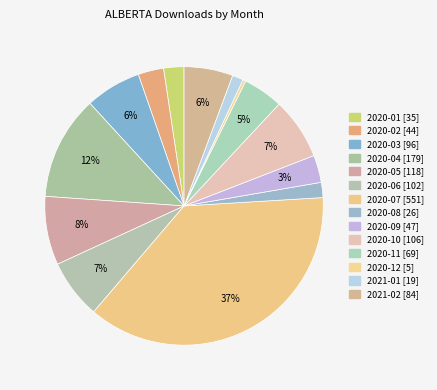

How many slices are in this pie chart?

14